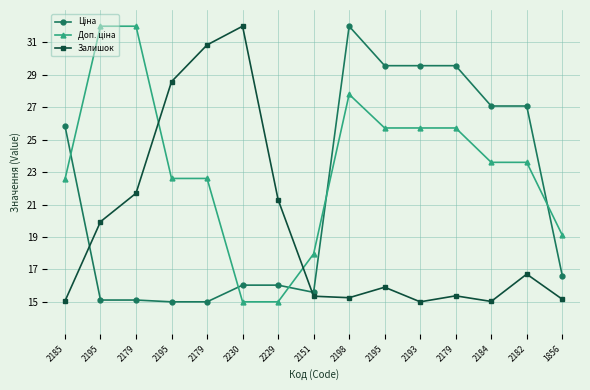

At which category is the sum across all series the highest?

2198